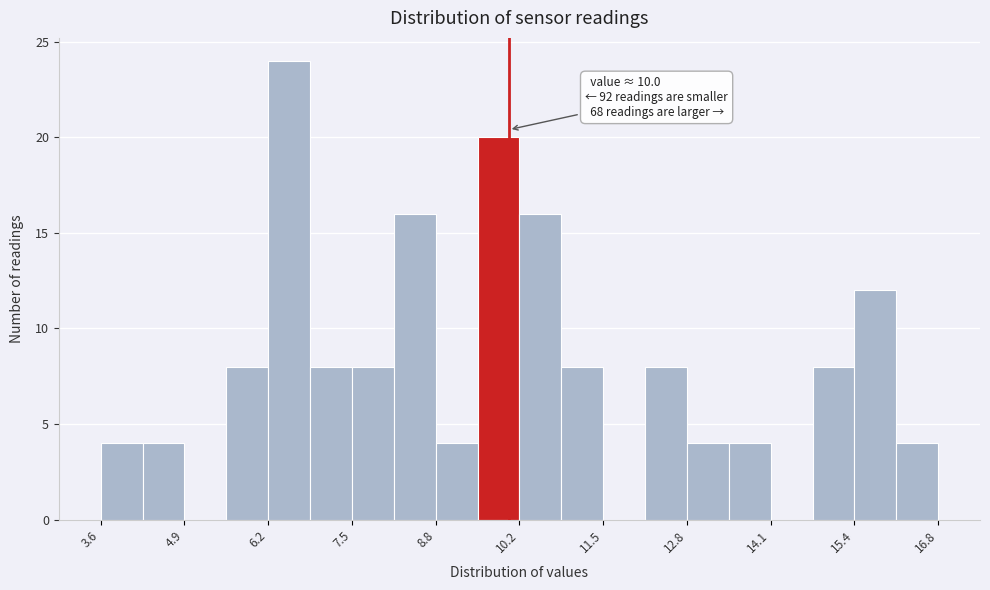

Read against the x-axis, roughly where is the centre of the tallest bar?

6.6